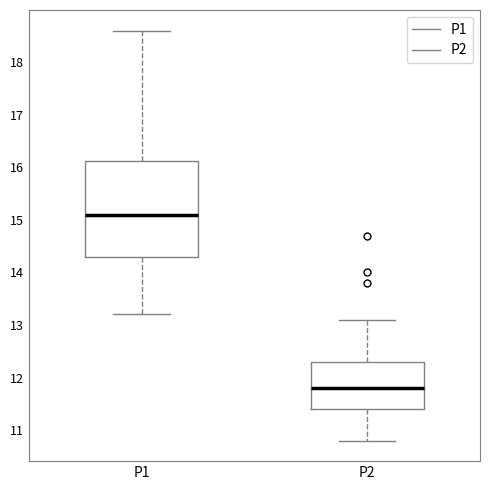

Where is the upper edge of the box for P1 on the y-axis? The values are not printed on the chart, so give them approximately, as read against the axis.

16.1